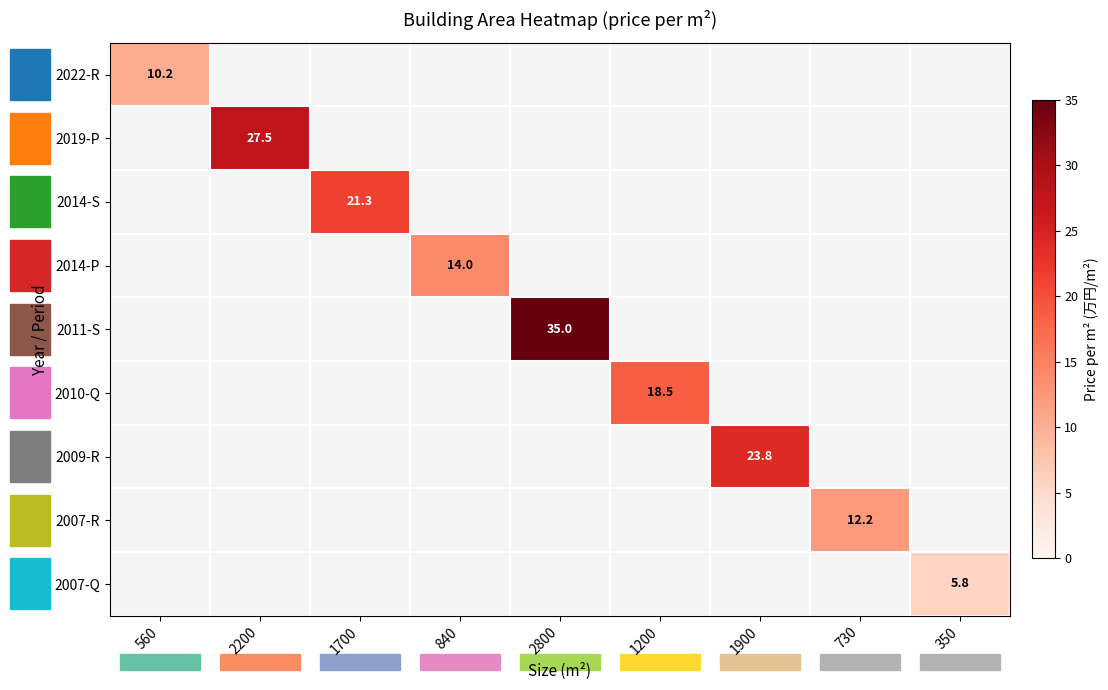

Is it true that 2014-S equals 4.7 at 1700?

False